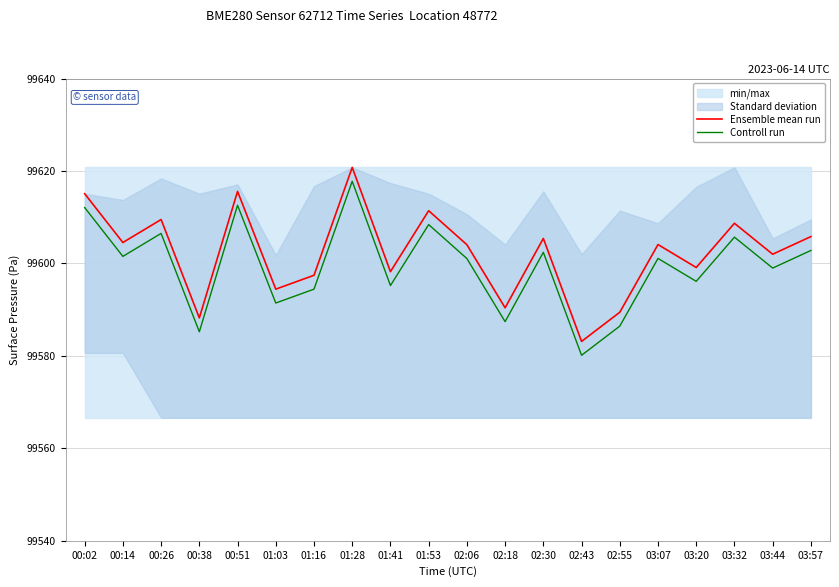

At 02:55, list the series in order from smallest to largest.

Controll run, Ensemble mean run